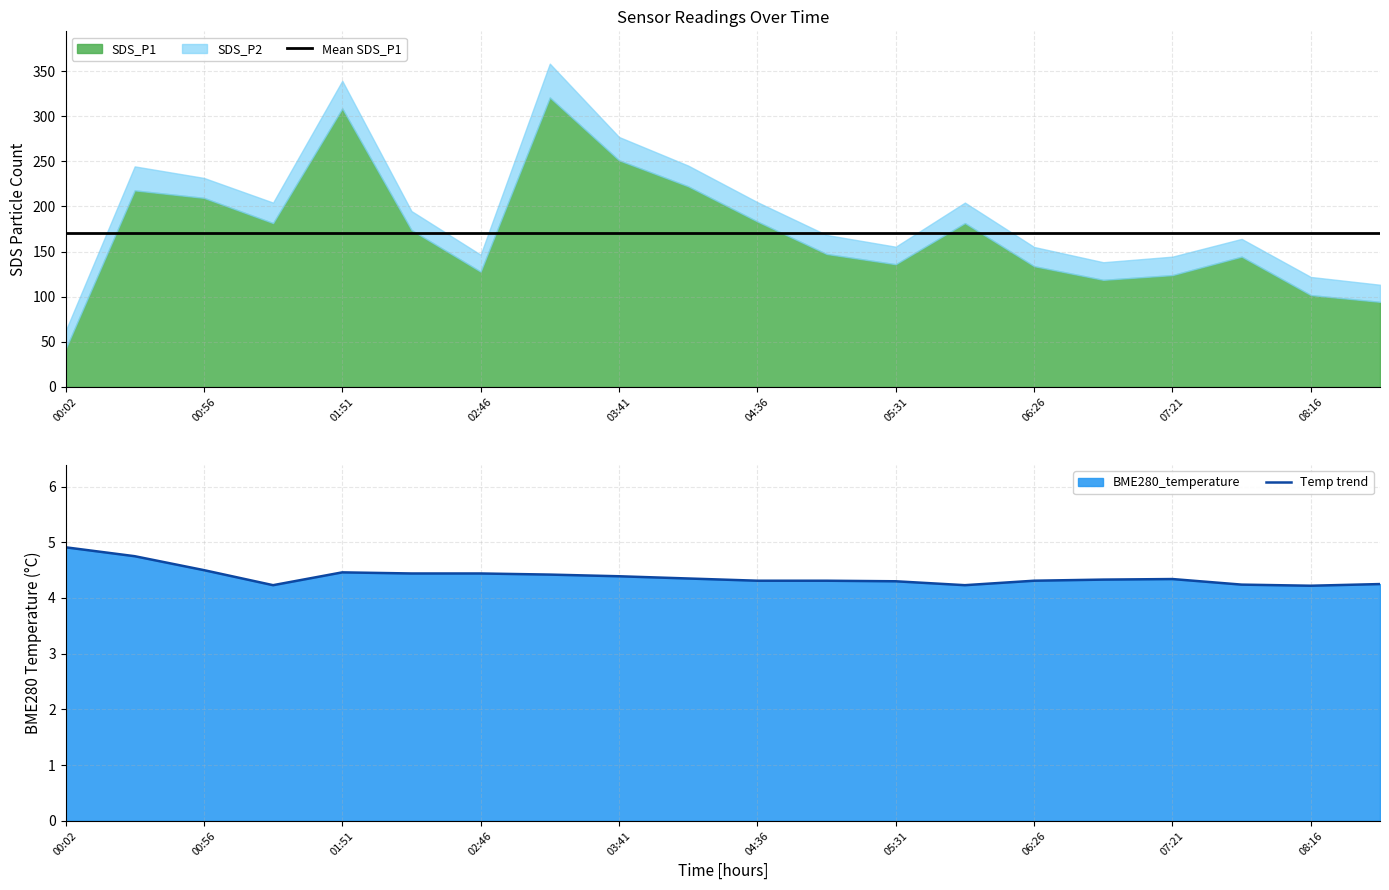

Is it true that Temp trend equals 4.2 at 08:16?

True